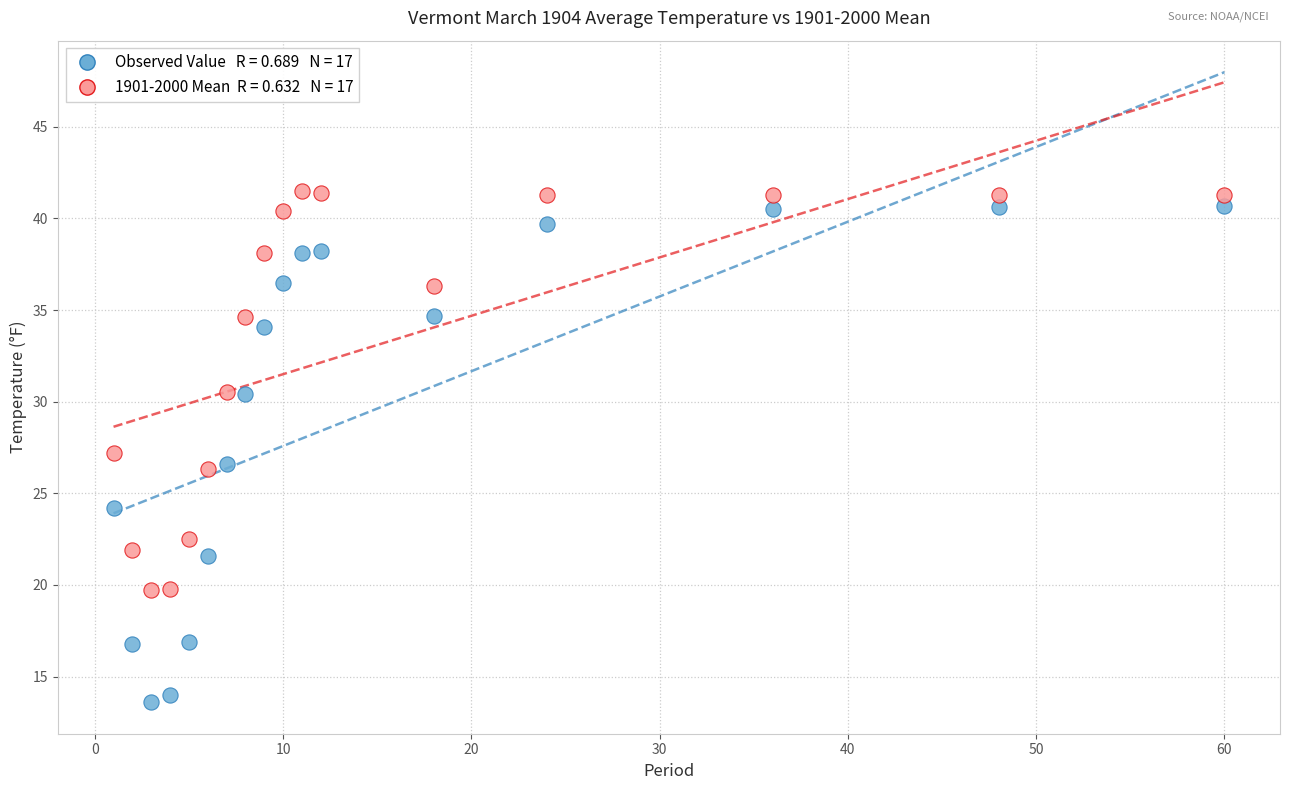

Across all data points, what is the range of X values (max minus min)?

59.0